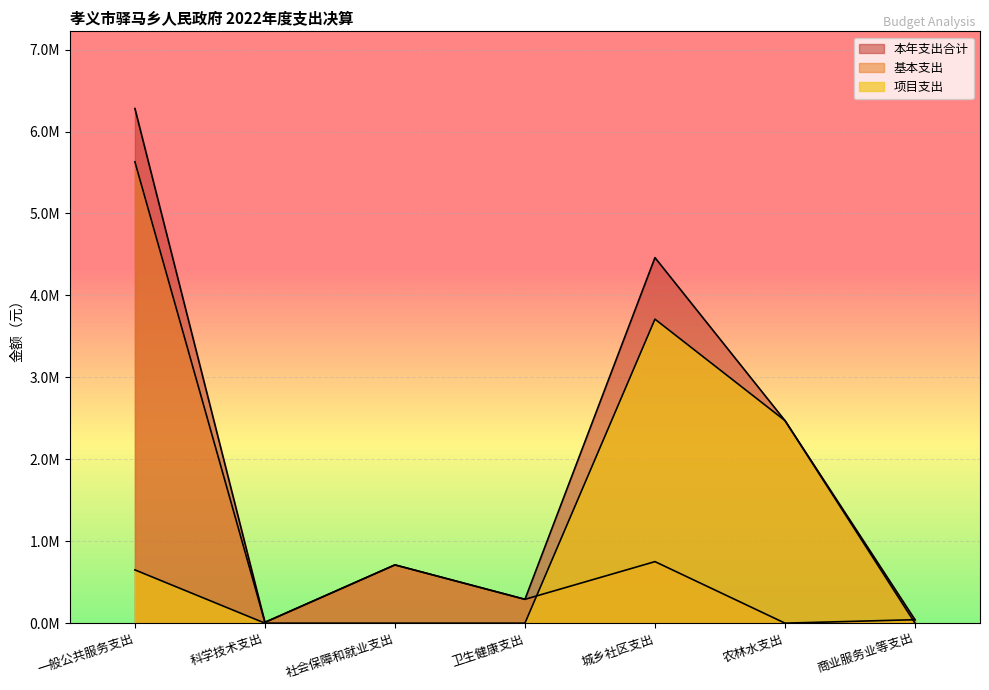

Which series has the largest range (max minus min)?

本年支出合计